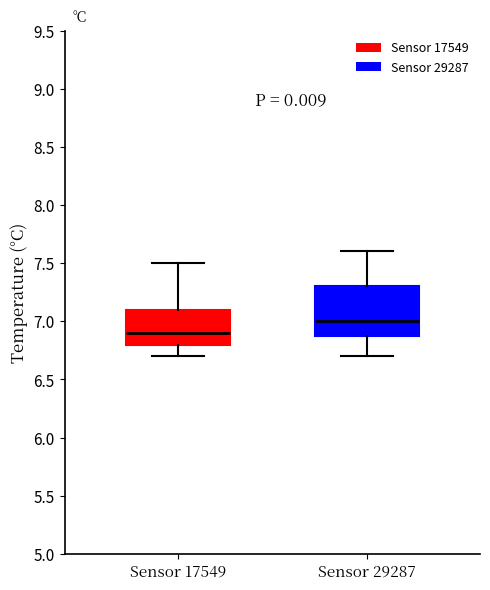

Where is the upper edge of the box for Sensor 17549 on the y-axis? The values are not printed on the chart, so give them approximately, as read against the axis.

7.1